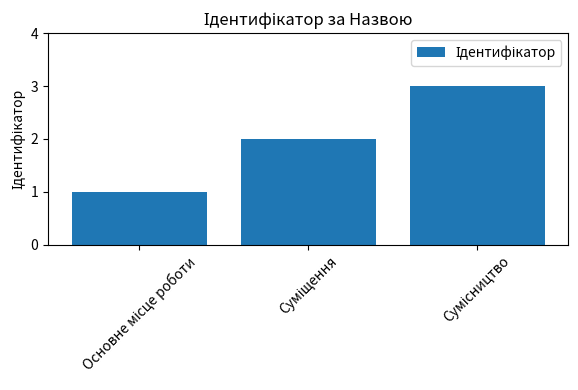

How many data points are less than 2?

1